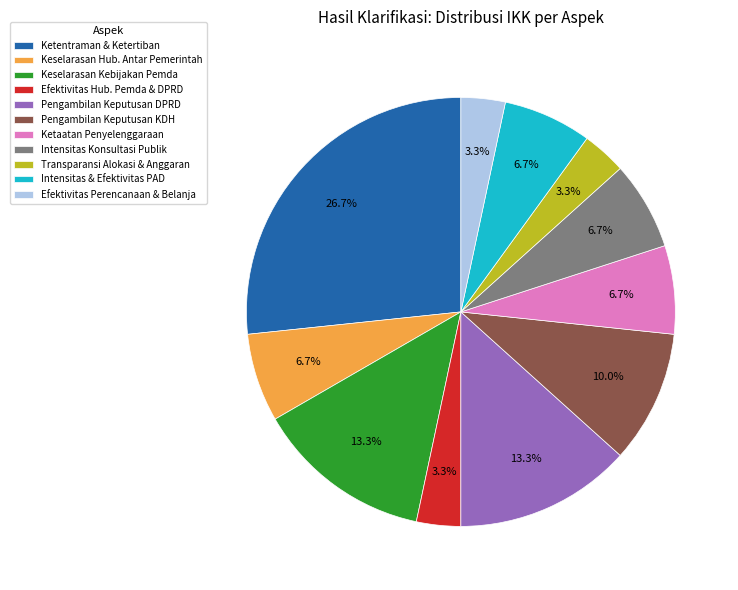

Which category has the biggest portion of the pie?

Ketentraman & Ketertiban